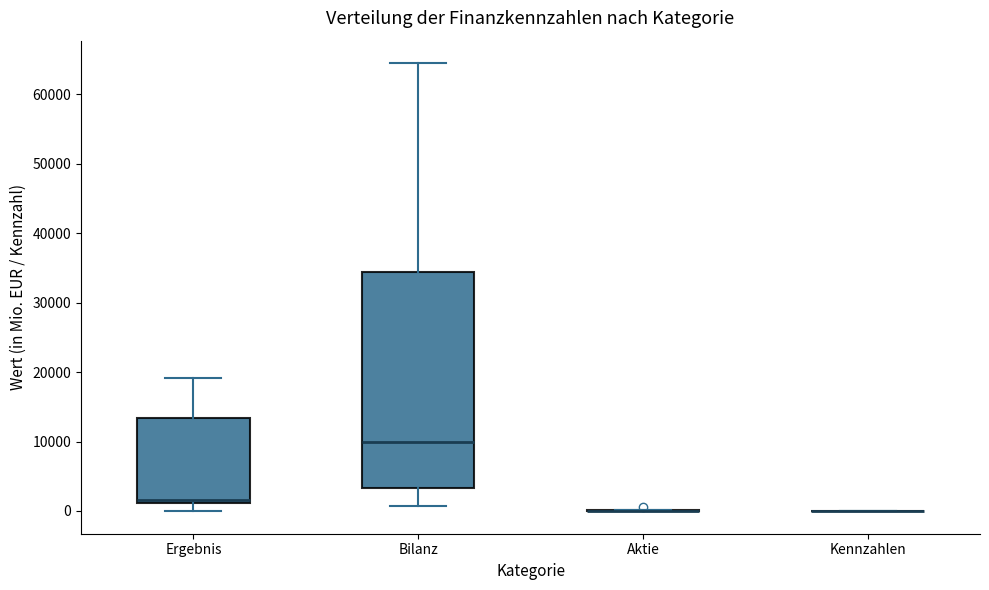

Reading left to right, transcribe this box plot: for each box, give where its median line is, the range the box spans, and where its two whiskers end, as read against the y-axis. The values are not printed on the chart, so give them approximately, as read against the axis.

Ergebnis: median 2000, box 1000 to 13000, whiskers 0 to 19000
Bilanz: median 10000, box 3000 to 34000, whiskers 1000 to 65000
Aktie: box collapsed to a line at 0, whiskers 0 to 0
Kennzahlen: box collapsed to a line at 0, whiskers 0 to 0